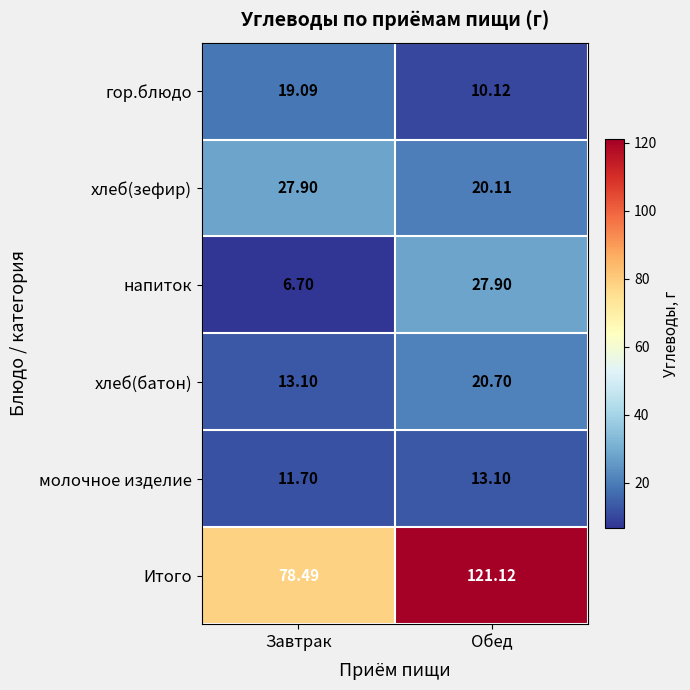

Where does the хлеб(зефир) series first go above 27?

Завтрак